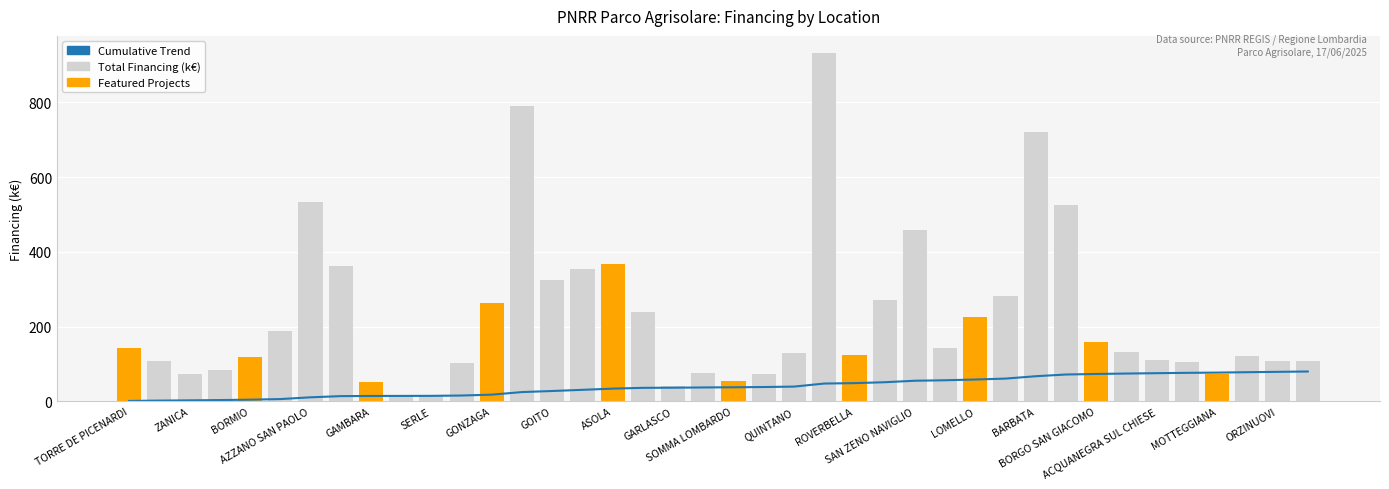

Is it true that Featured Projects equals 0.0 at BARBATA?

True